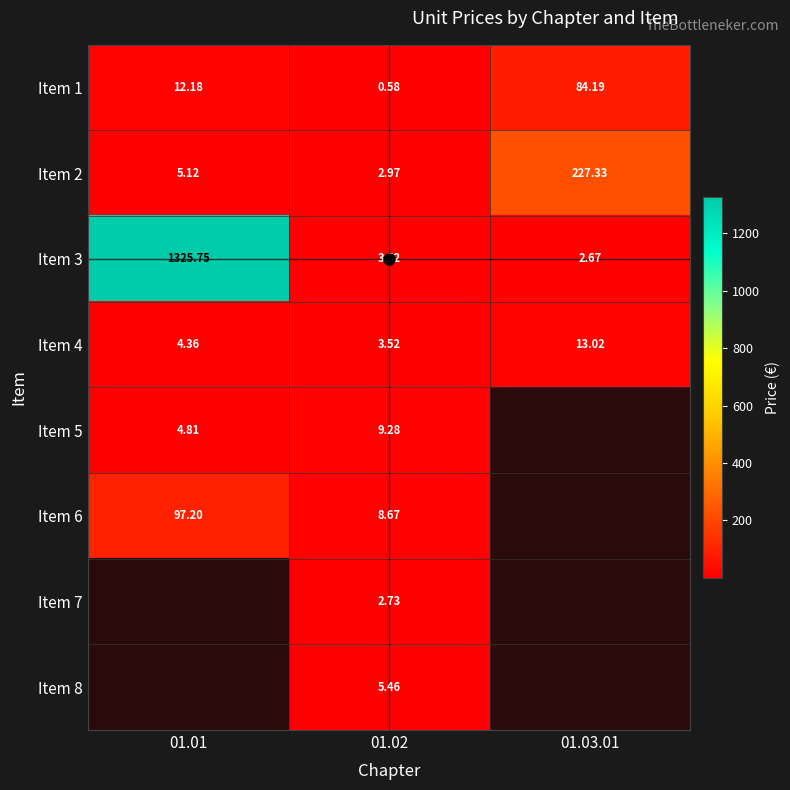

How many values in the Item 1 series are below 12?

1